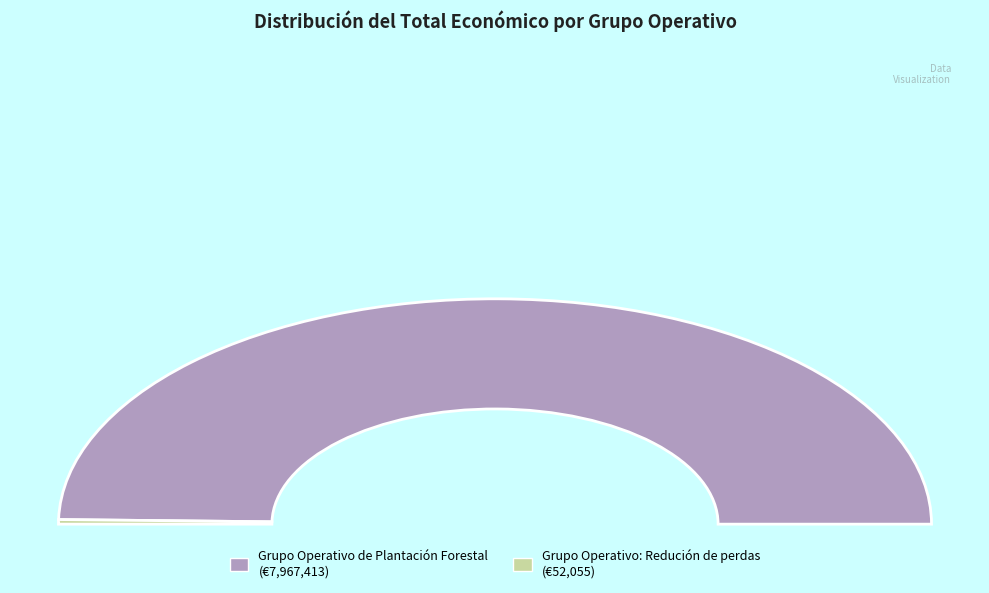

To the nearest percent, what is the combined percentage of Grupo Operativo: Redución de perdas and Grupo Operativo de Plantación Forestal?

100%